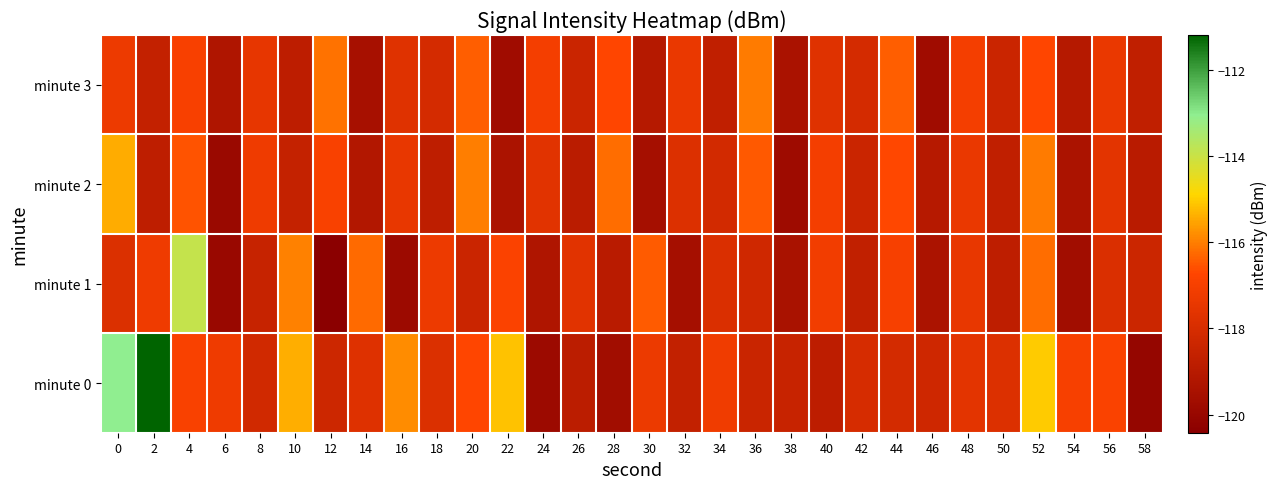

At how many categories does at least one series exceed -112?

1